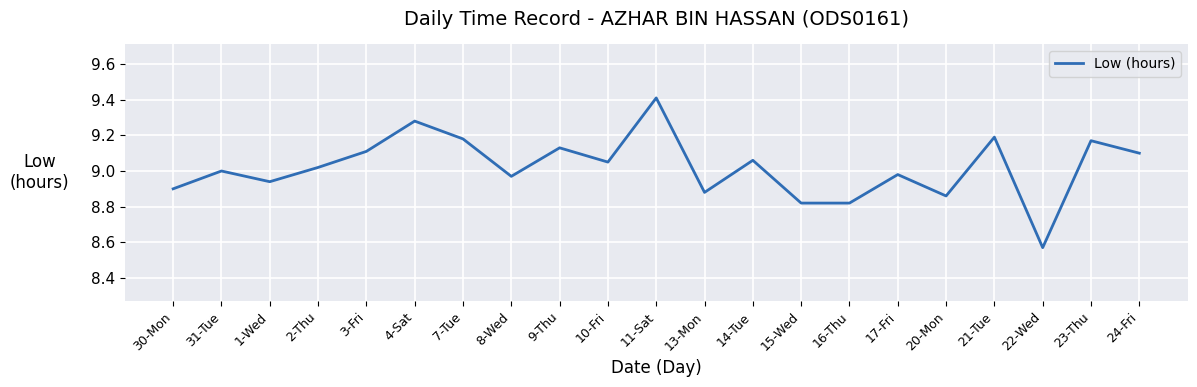

Between 21-Tue and 11-Sat, which is larger?

11-Sat